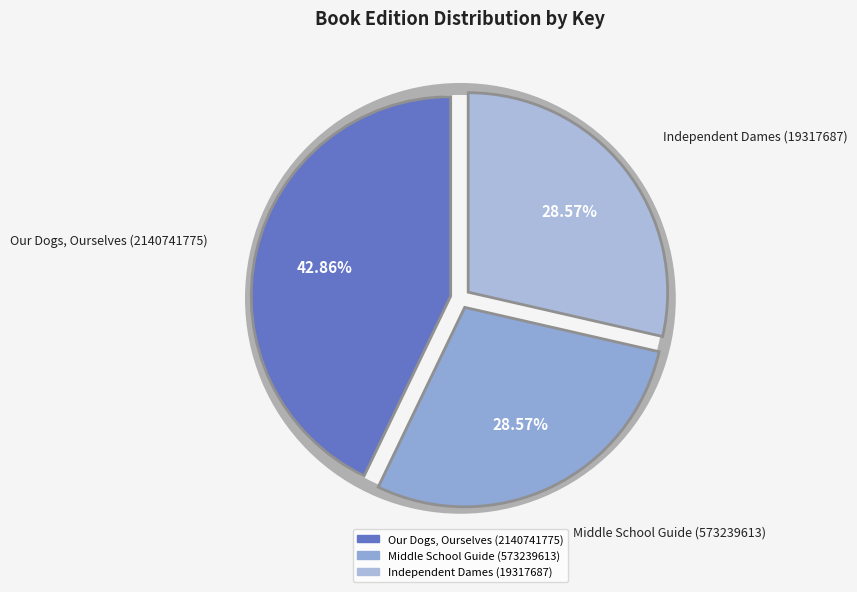

Count the number of slices in the pie.

3